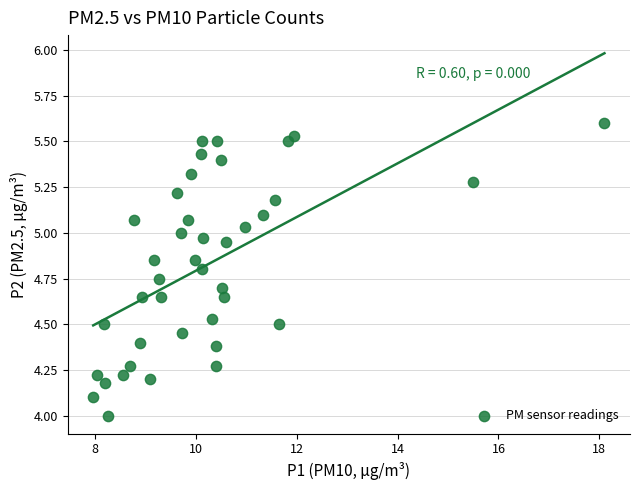

What is the range of Y values (max minus min)?

1.6